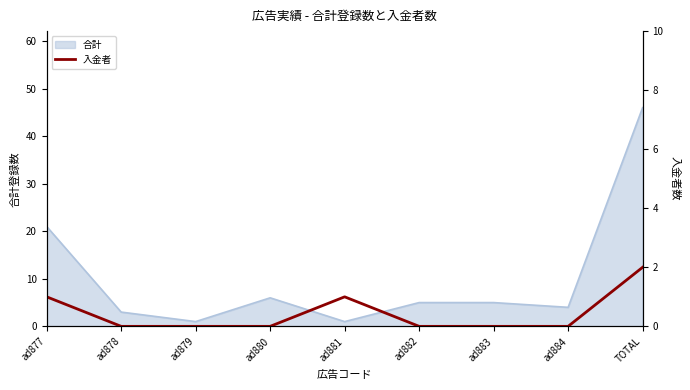

Where is the data nearest to the value 1?

ad877